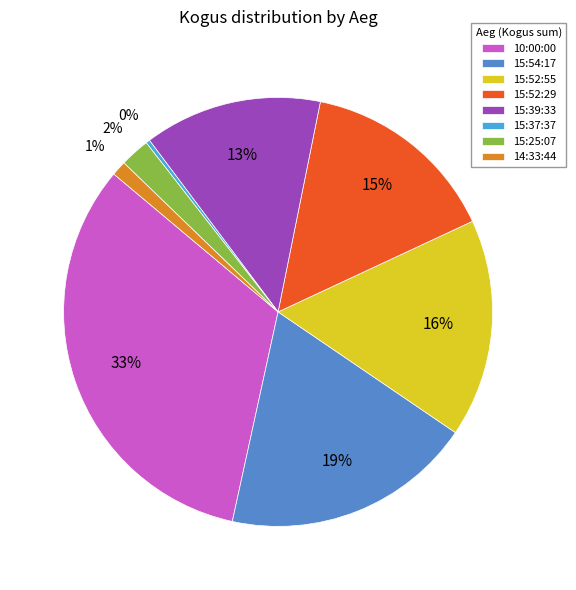

The 15:25:07 slice represents 2% of the pie. True or false?

True